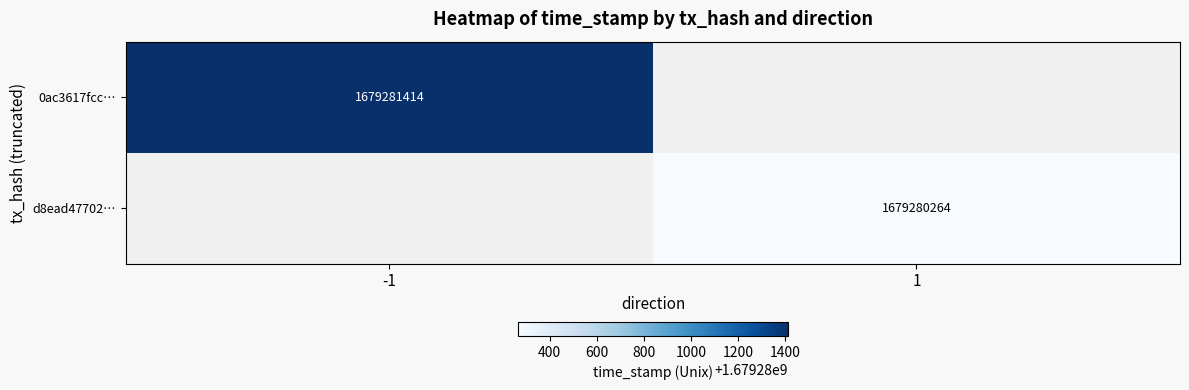

Count the number of data series in this chart.

2